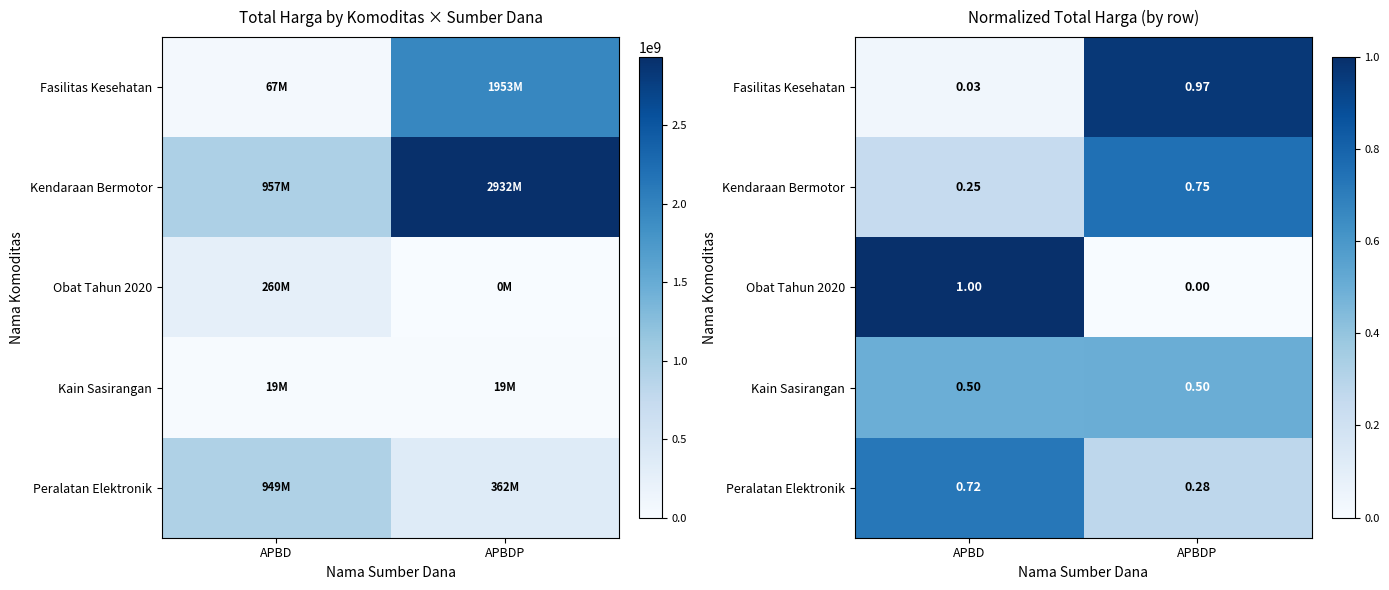

Rank the series by their maximum value, from highest to lowest.

Obat Tahun 2020, Fasilitas Kesehatan, Kendaraan Bermotor, Peralatan Elektronik, Kain Sasirangan